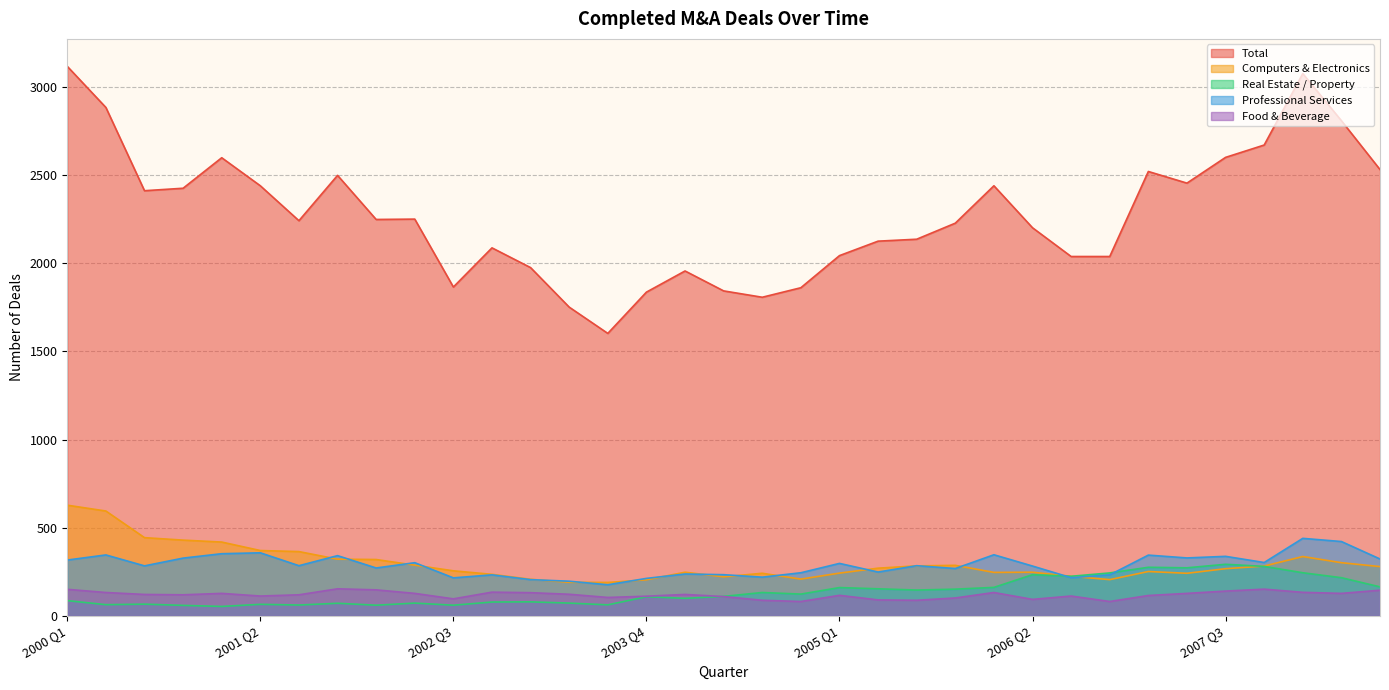

At which label does Professional Services reach its peak?

2008 Q1